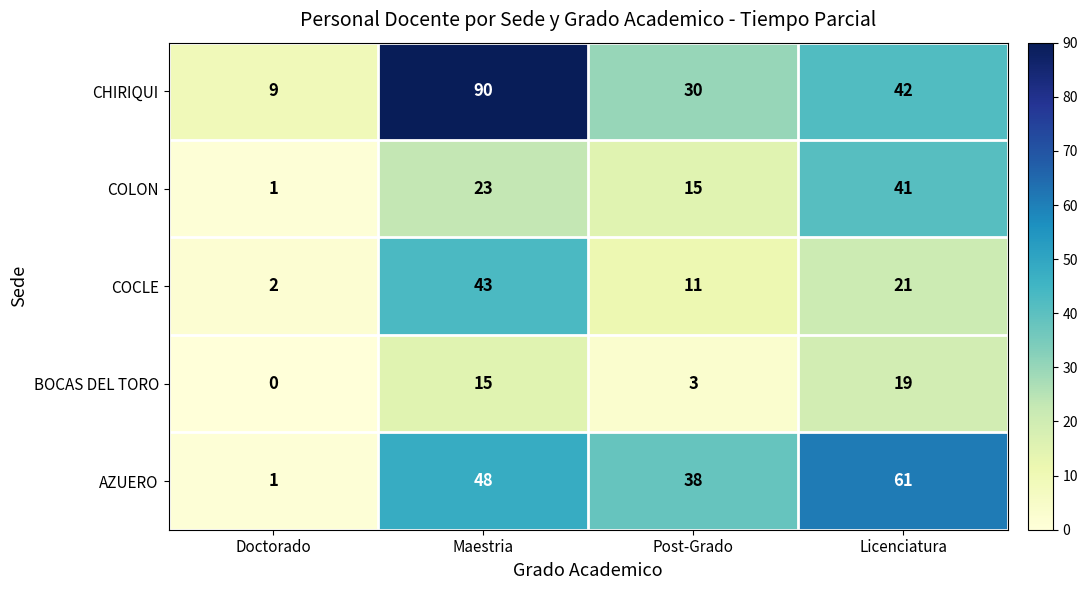

How many values in the AZUERO series are below 48?

2